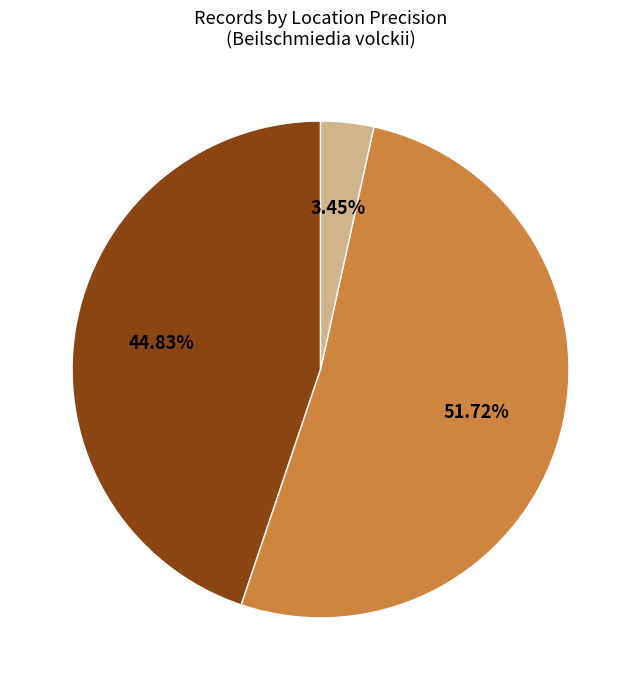

Which category accounts for the majority?

100